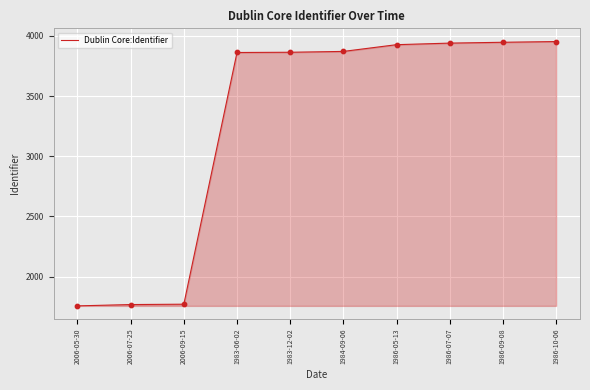

Approximately how many times larger is the value at 1986-10-06 compared to 1984-09-06?

1.0